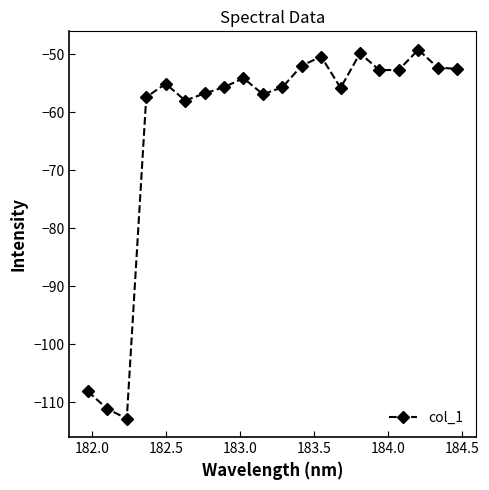

What is the difference between the maximum and minimum values?

63.6